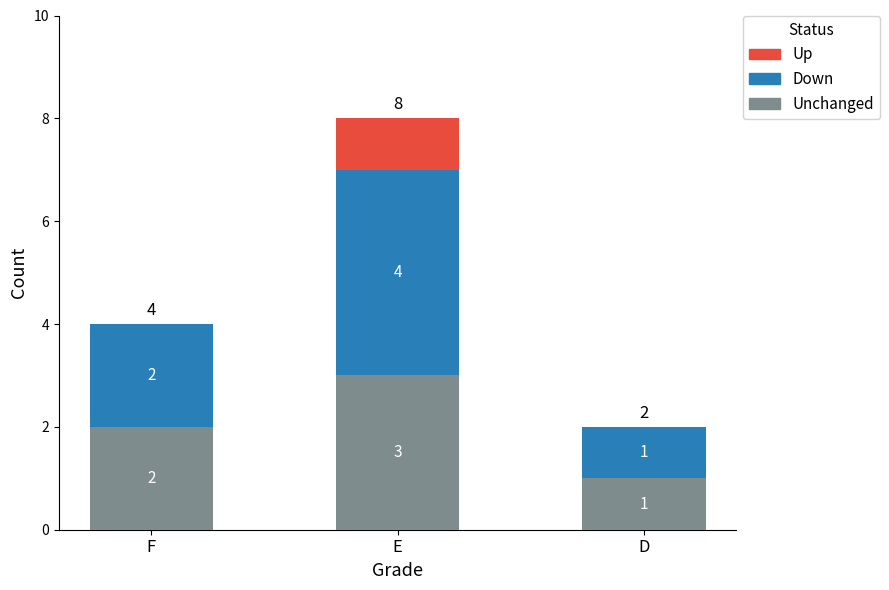

Where is Unchanged nearest to the value 2?

F